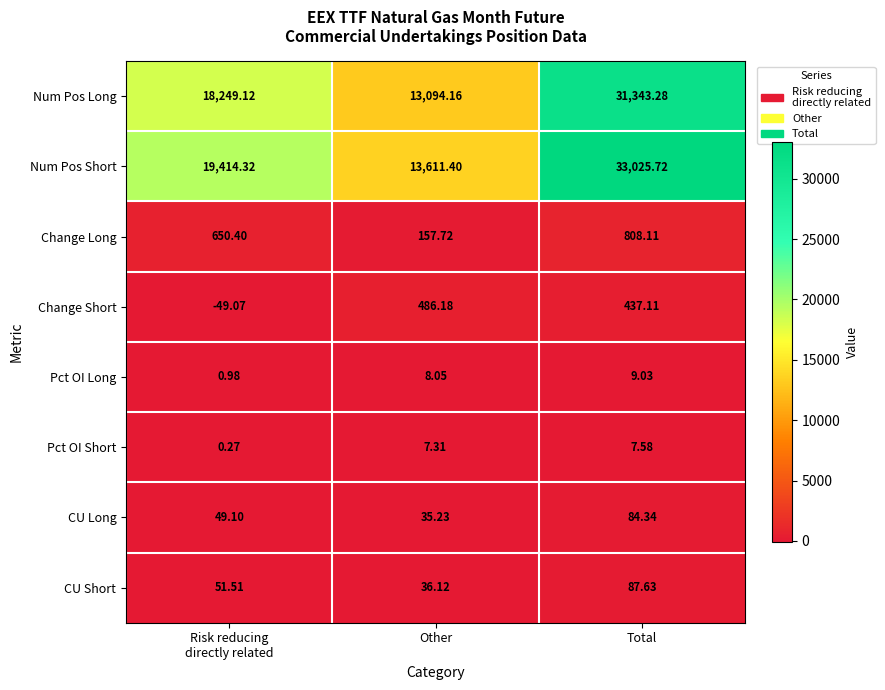

How many data points does each series have?

3